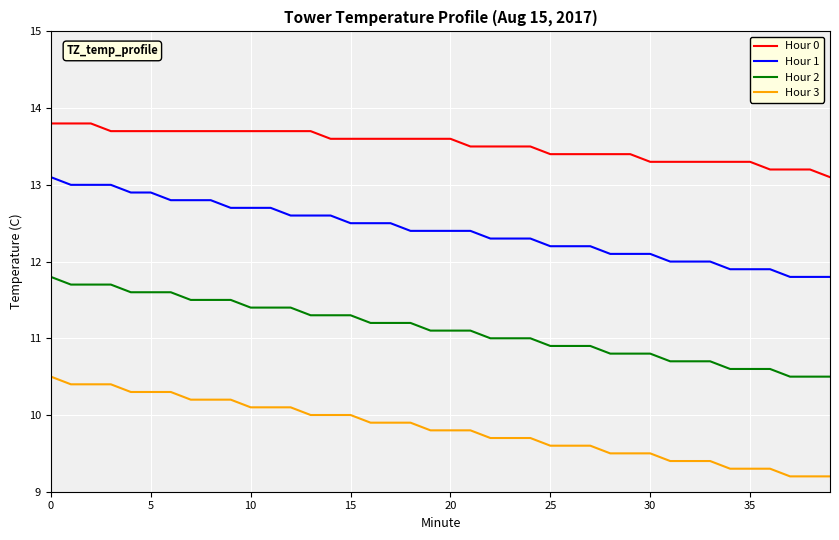

What is the maximum value shown in the chart?

13.8